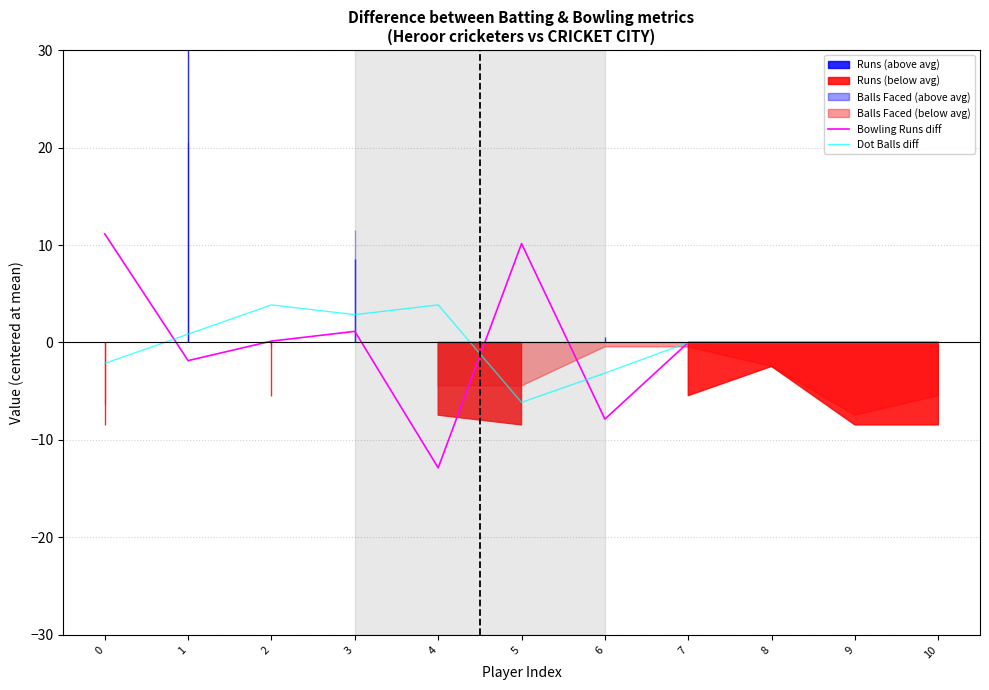

At which label does Dot Balls diff first exceed 0?

1